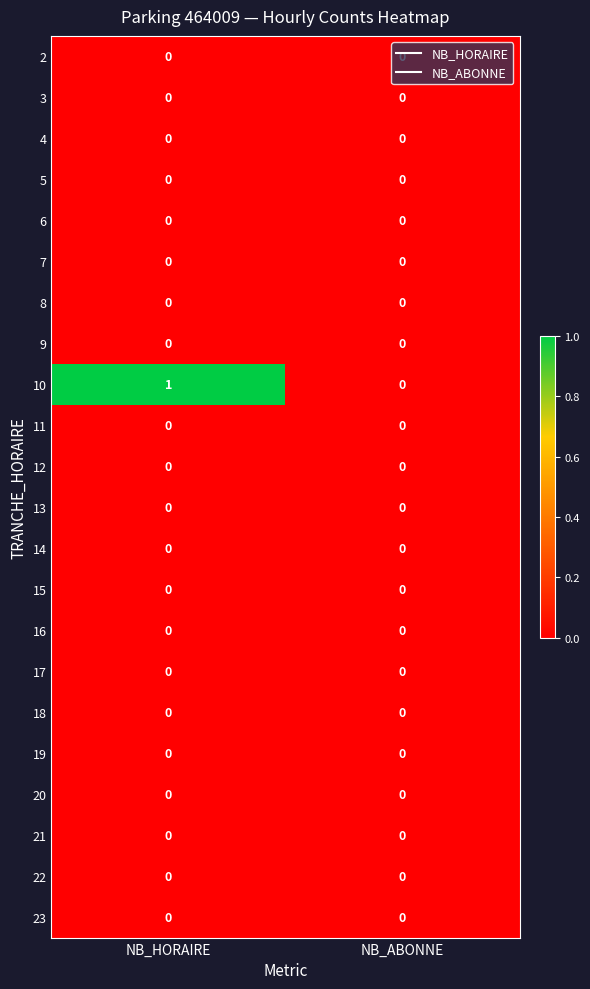

Which series has the widest spread of values?

10